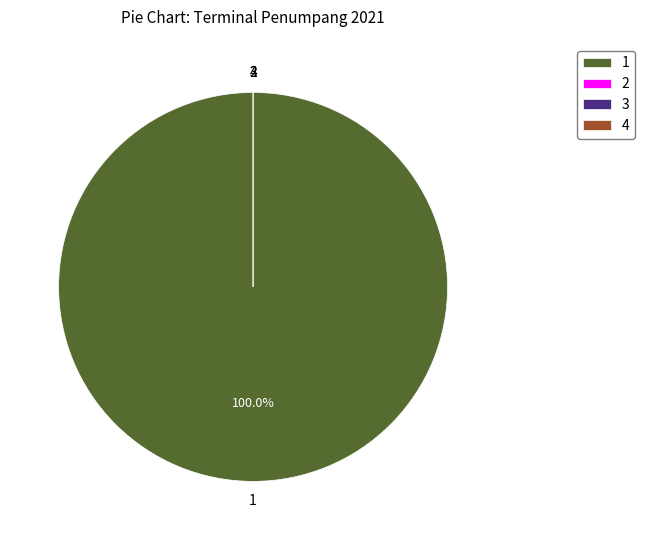

Which category has the biggest portion of the pie?

Terminal Baranangsiang, Bogor